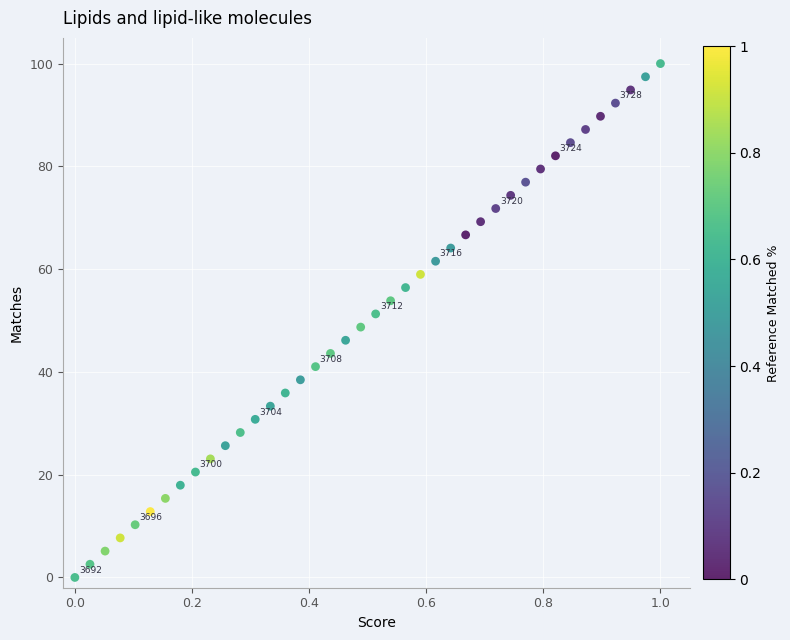

What is the range of Y values (max minus min)?

100.0